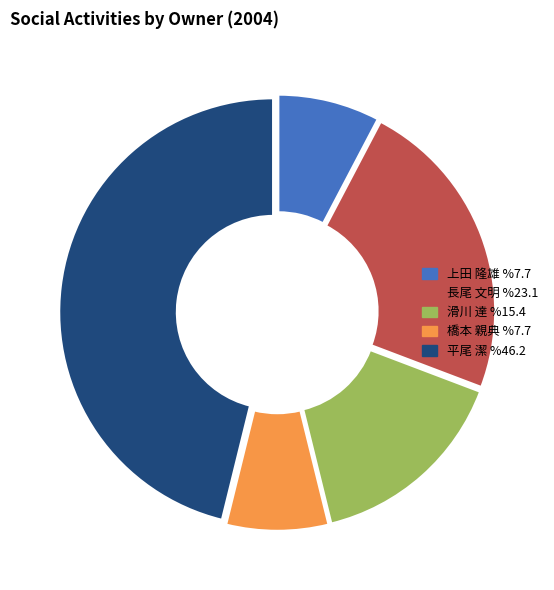

How many slices are in this pie chart?

5